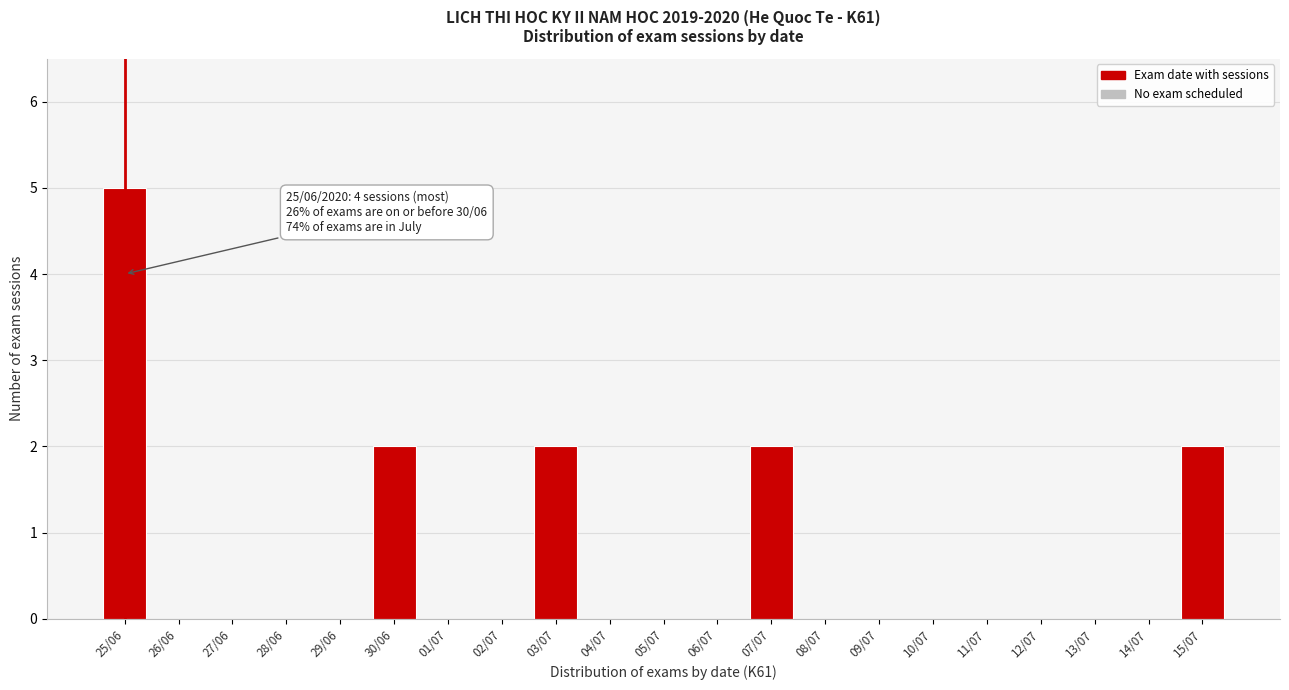

Reading left to right, list all the values displayed in this chart.

25/06=5	26/06=0	27/06=0	28/06=0	29/06=0	30/06=2	01/07=0	02/07=0	03/07=2	04/07=0	05/07=0	06/07=0	07/07=2	08/07=0	09/07=0	10/07=0	11/07=0	12/07=0	13/07=0	14/07=0	15/07=2